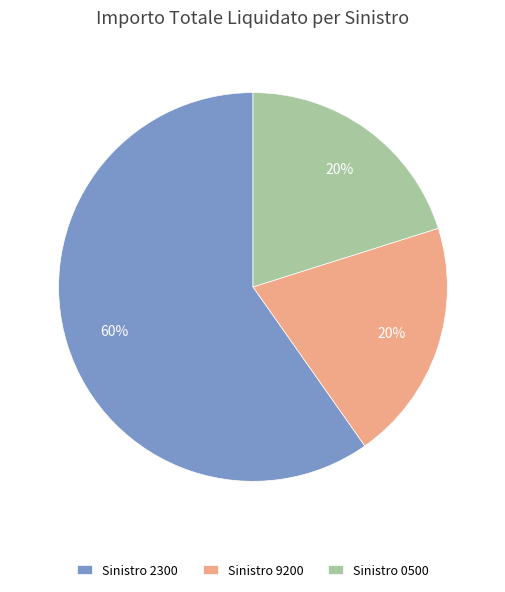

How many segments does this pie chart have?

3